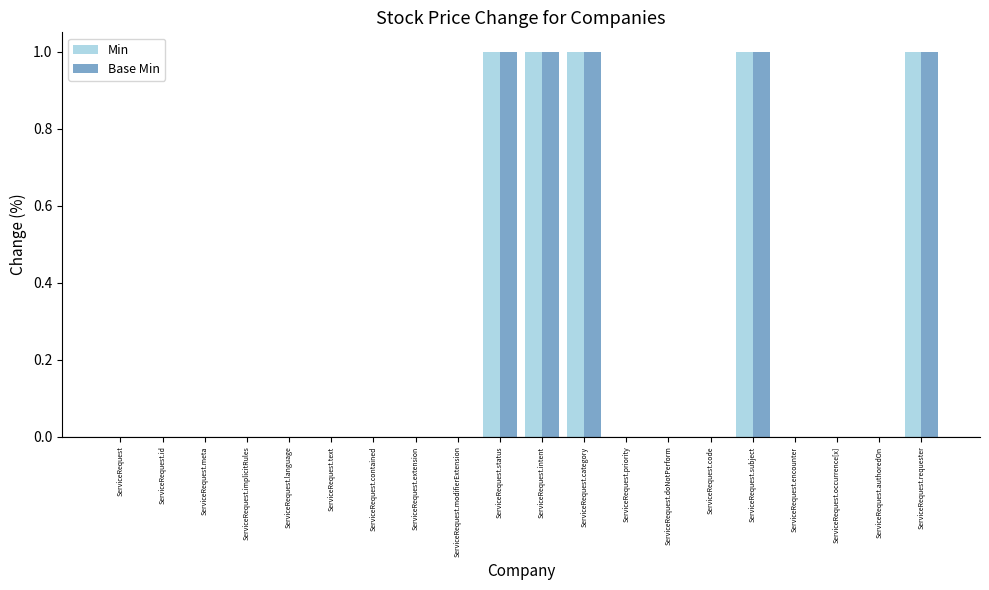

Reading right to left, what are all the values shown in this chart?

Min: ServiceRequest.requester=1	ServiceRequest.authoredOn=0	ServiceRequest.occurrence[x]=0	ServiceRequest.encounter=0	ServiceRequest.subject=1	ServiceRequest.code=0	ServiceRequest.doNotPerform=0	ServiceRequest.priority=0	ServiceRequest.category=1	ServiceRequest.intent=1	ServiceRequest.status=1	ServiceRequest.modifierExtension=0	ServiceRequest.extension=0	ServiceRequest.contained=0	ServiceRequest.text=0	ServiceRequest.language=0	ServiceRequest.implicitRules=0	ServiceRequest.meta=0	ServiceRequest.id=0	ServiceRequest=0
Base Min: ServiceRequest.requester=1	ServiceRequest.authoredOn=0	ServiceRequest.occurrence[x]=0	ServiceRequest.encounter=0	ServiceRequest.subject=1	ServiceRequest.code=0	ServiceRequest.doNotPerform=0	ServiceRequest.priority=0	ServiceRequest.category=1	ServiceRequest.intent=1	ServiceRequest.status=1	ServiceRequest.modifierExtension=0	ServiceRequest.extension=0	ServiceRequest.contained=0	ServiceRequest.text=0	ServiceRequest.language=0	ServiceRequest.implicitRules=0	ServiceRequest.meta=0	ServiceRequest.id=0	ServiceRequest=0